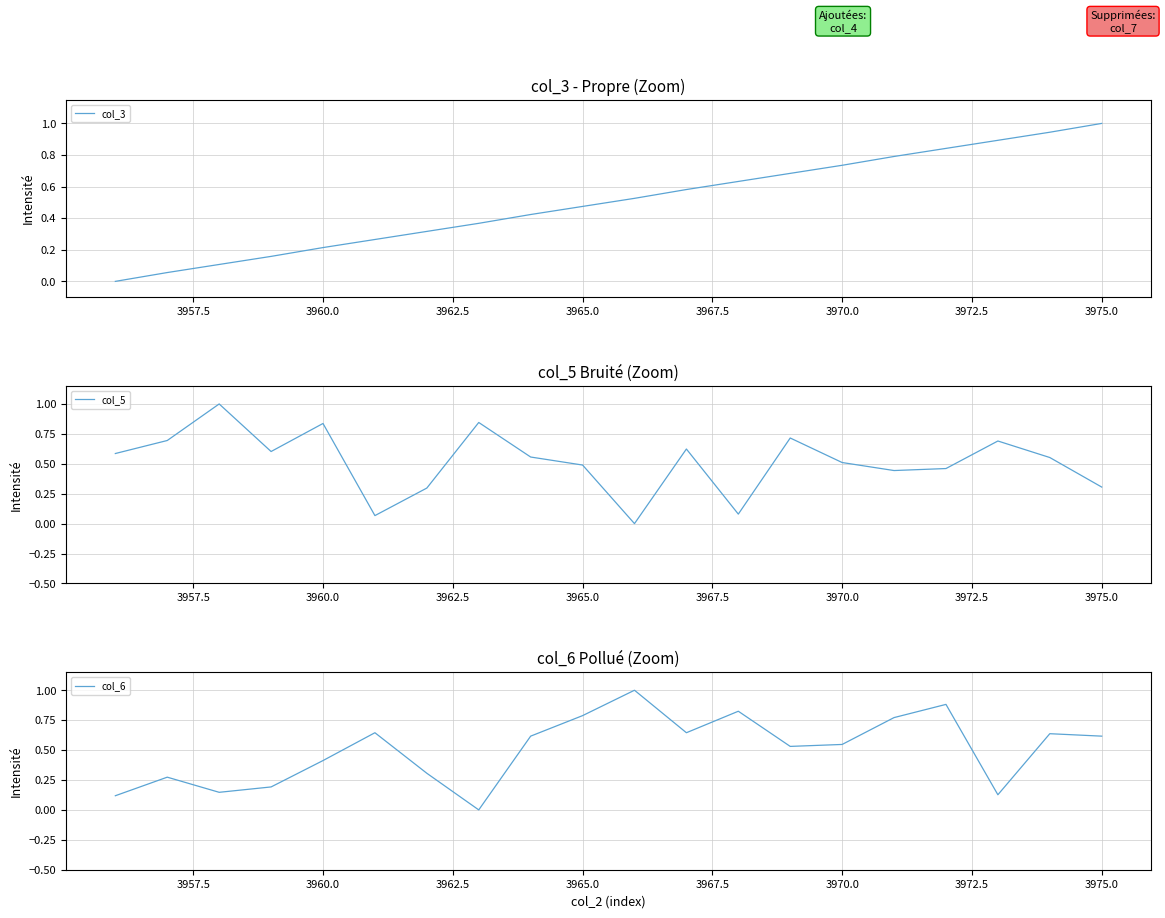

After their last crossing, which series has the higher values: col_5 or col_6?

col_6